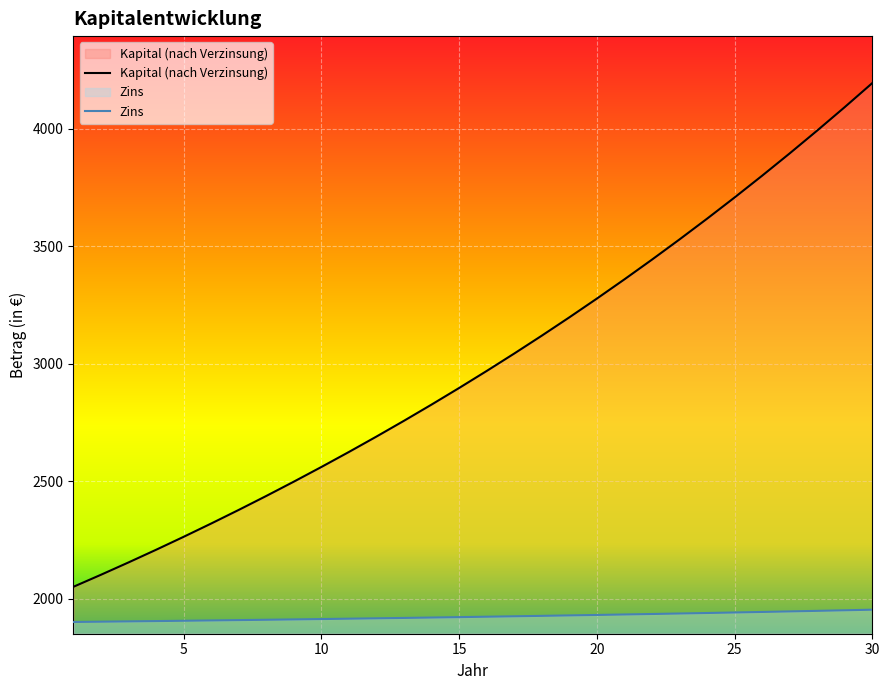

What is the difference between the highest and lowest values at 7?

469.4